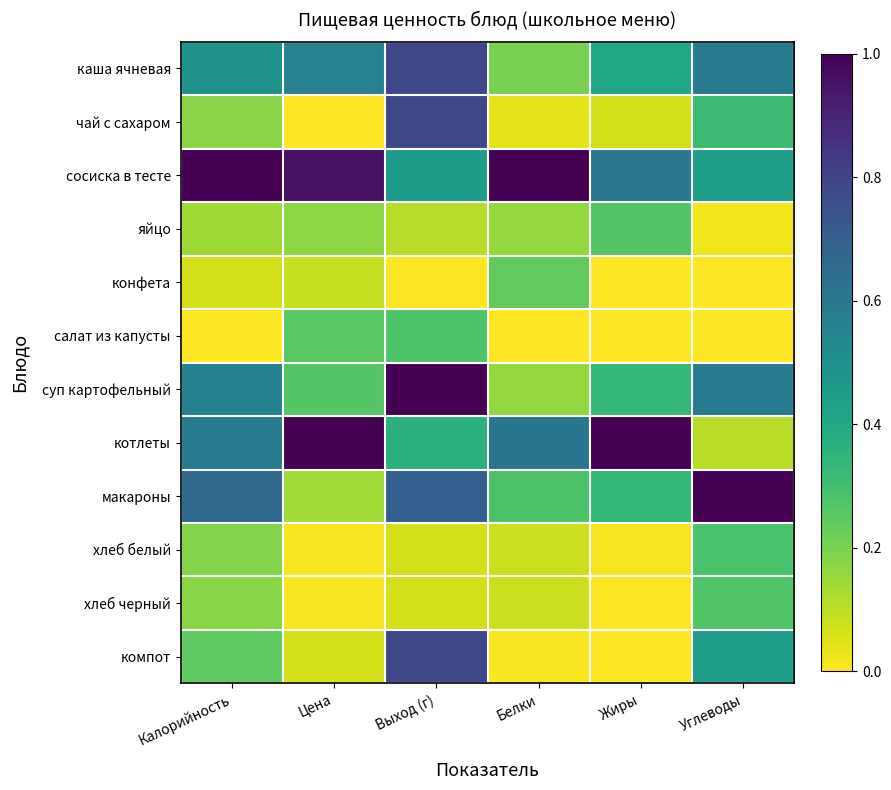

Reading left to right, list all the values displayed in this chart.

каша ячневая: Калорийность=0.5	Цена=0.6	Выход (г)=0.8	Белки=0.2	Жиры=0.4	Углеводы=0.6
чай с сахаром: Калорийность=0.2	Цена=0.0	Выход (г)=0.8	Белки=0.0	Жиры=0.1	Углеводы=0.3
сосиска в тесте: Калорийность=1.0	Цена=1.0	Выход (г)=0.4	Белки=1.0	Жиры=0.6	Углеводы=0.4
яйцо: Калорийность=0.1	Цена=0.2	Выход (г)=0.1	Белки=0.2	Жиры=0.3	Углеводы=0.0
конфета: Калорийность=0.1	Цена=0.1	Выход (г)=0.0	Белки=0.2	Жиры=0.0	Углеводы=0.0
салат из капусты: Калорийность=0.0	Цена=0.3	Выход (г)=0.3	Белки=0.0	Жиры=0.0	Углеводы=0.0
суп картофельный: Калорийность=0.6	Цена=0.3	Выход (г)=1.0	Белки=0.2	Жиры=0.3	Углеводы=0.6
котлеты: Калорийность=0.6	Цена=1.0	Выход (г)=0.4	Белки=0.6	Жиры=1.0	Углеводы=0.1
макароны: Калорийность=0.7	Цена=0.1	Выход (г)=0.7	Белки=0.3	Жиры=0.3	Углеводы=1.0
хлеб белый: Калорийность=0.2	Цена=0.0	Выход (г)=0.1	Белки=0.1	Жиры=0.0	Углеводы=0.3
хлеб черный: Калорийность=0.2	Цена=0.0	Выход (г)=0.1	Белки=0.1	Жиры=0.0	Углеводы=0.3
компот: Калорийность=0.2	Цена=0.1	Выход (г)=0.8	Белки=0.0	Жиры=0.0	Углеводы=0.4